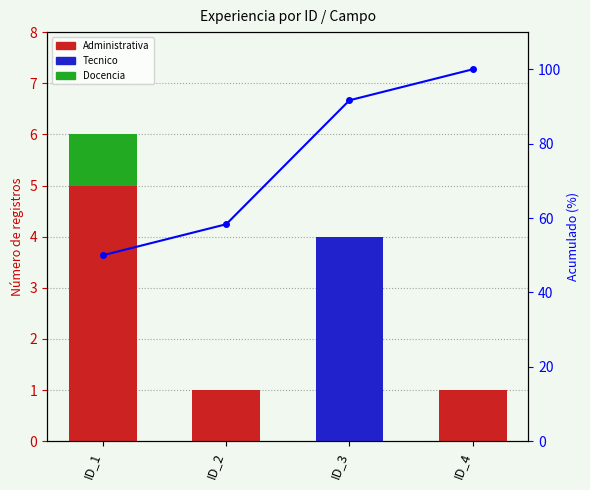

The value of Acumulado (%) at ID_2 is 12.9. True or false?

False